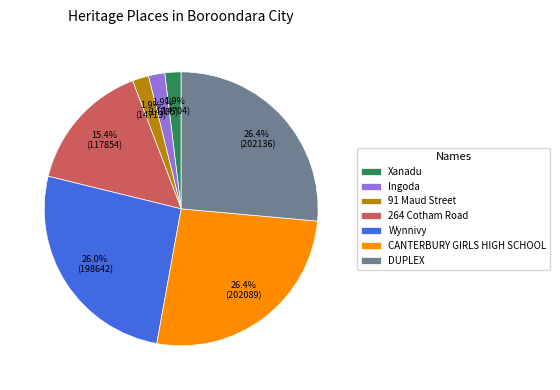

Count the number of slices in the pie.

7